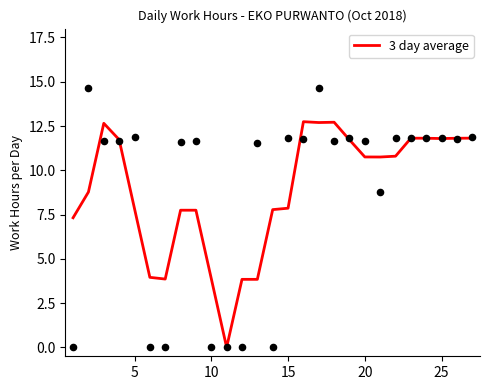

What is the highest value of the 3 day average series?

12.7